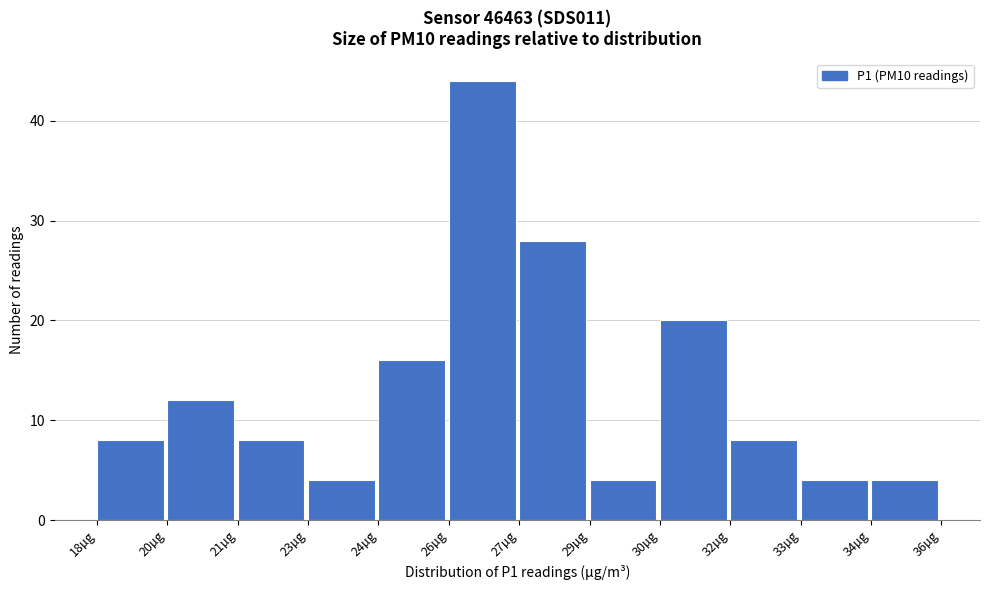

Reading right to left, list all the values displayed in this chart.

4	4	8	20	4	28	44	16	4	8	12	8